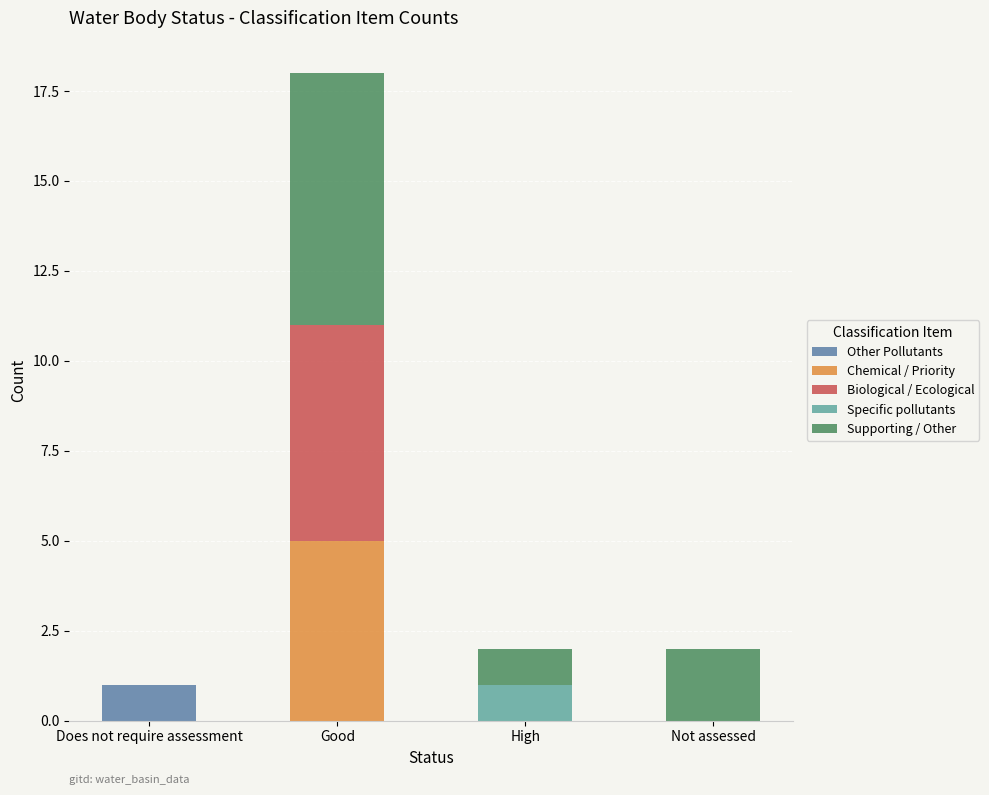

Reading right to left, transcribe the values for Other Pollutants.

Not assessed=0	High=0	Good=0	Does not require assessment=1